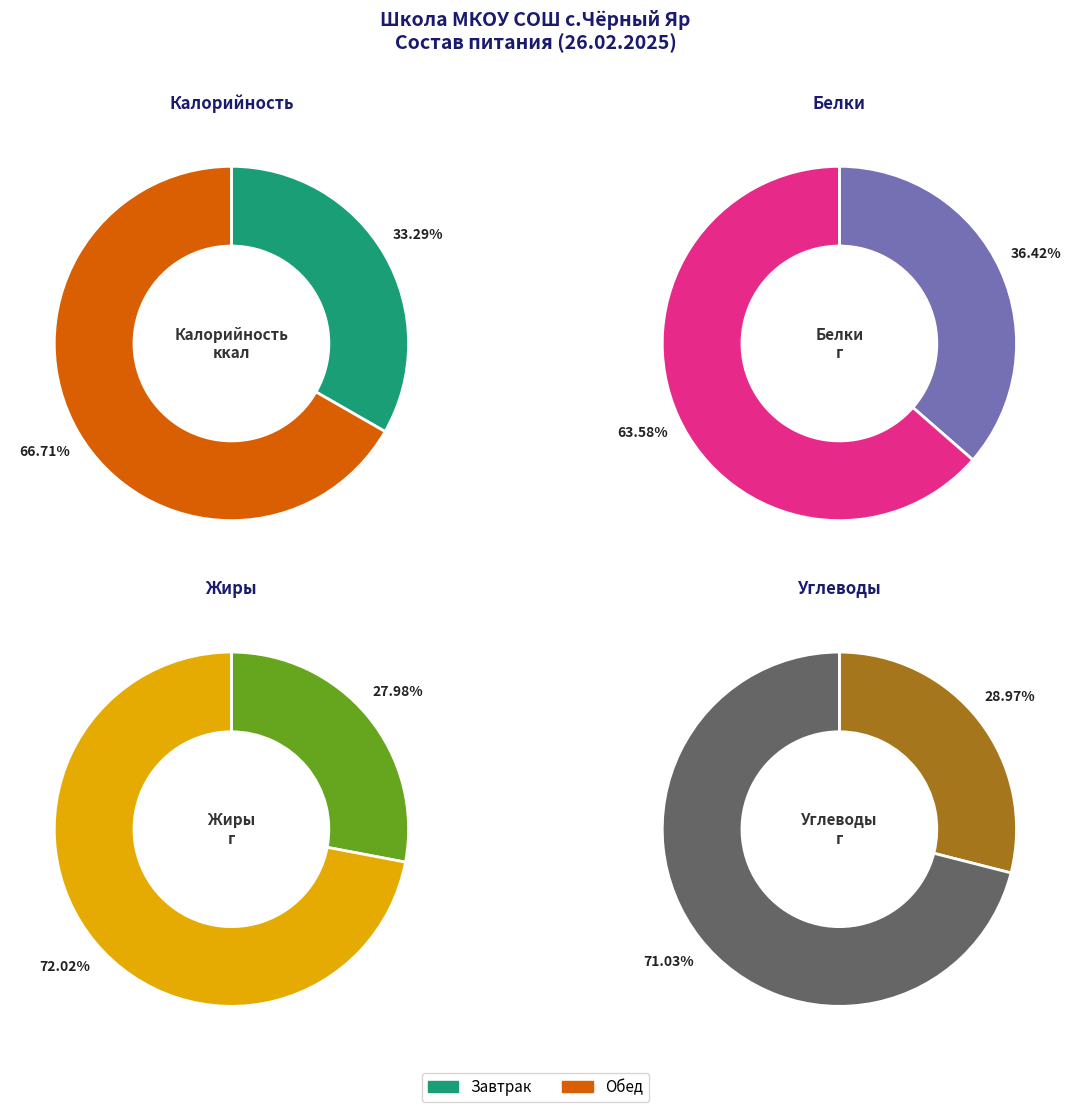

Is Завтрак the majority of the pie?

No